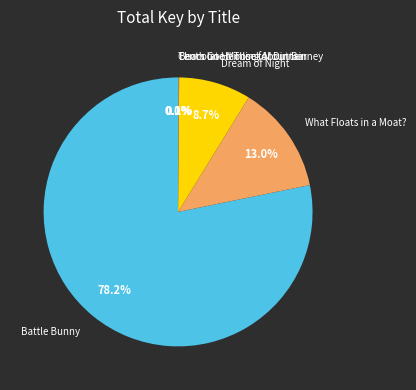

Is What Floats in a Moat? the majority of the pie?

No